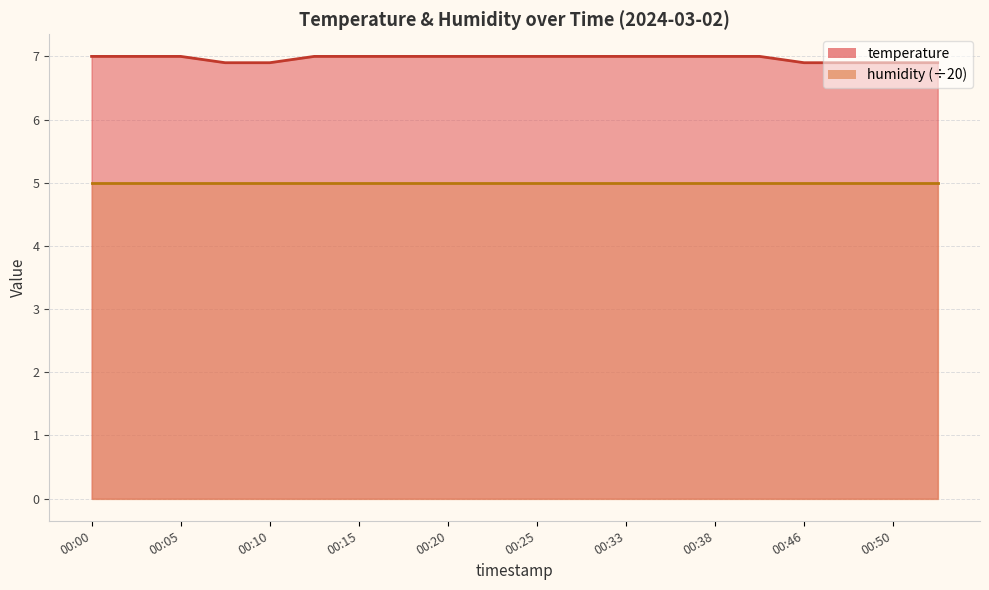

At which label is the value closest to 6?

00:07